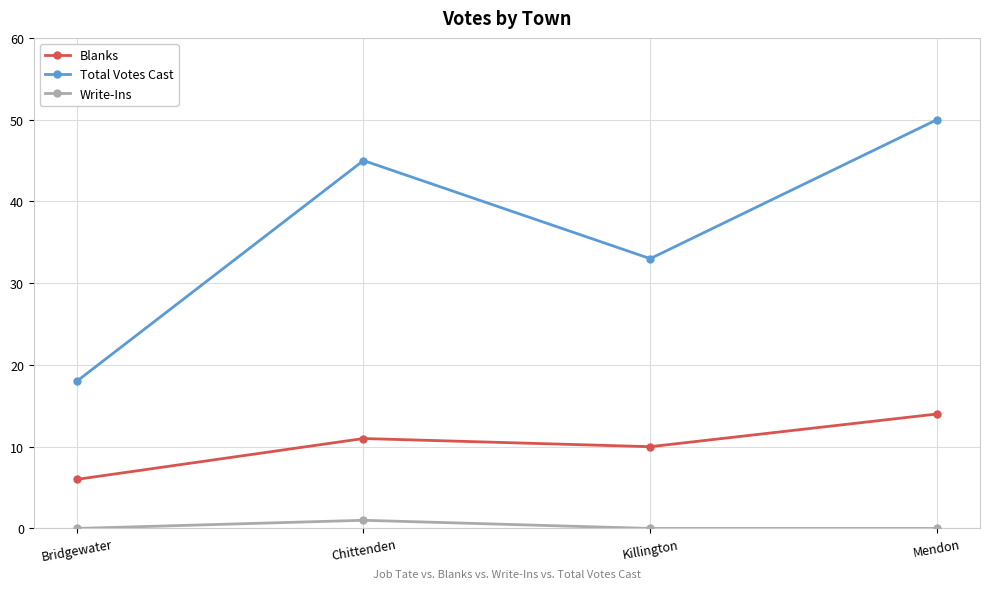

Read the Blanks value at Mendon.

14